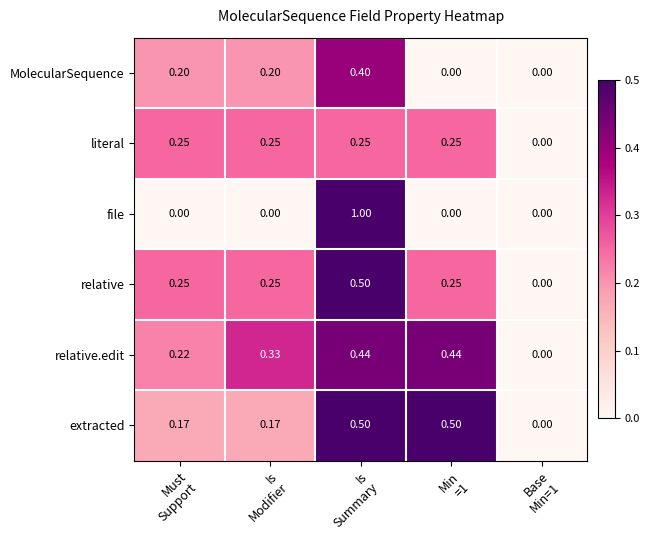

Which series has the largest range (max minus min)?

file